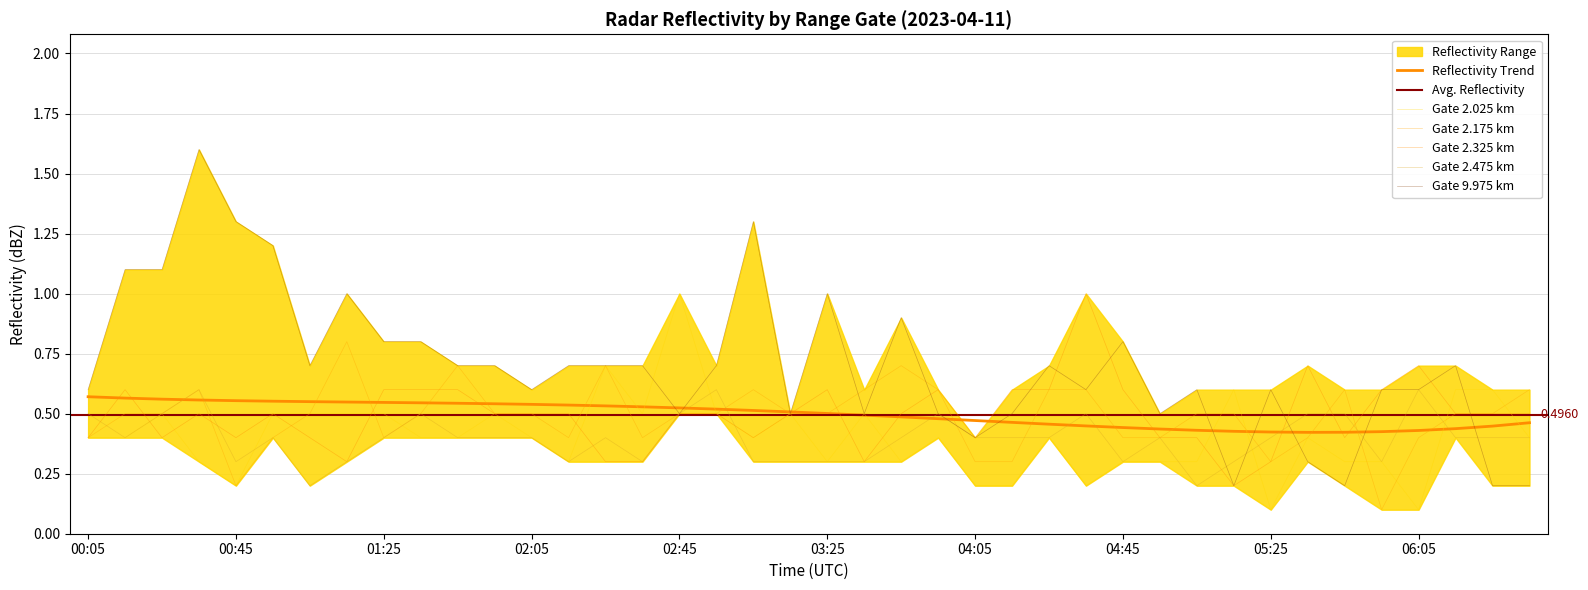

True or false: 2.475 has more than 0 interior local peaks.

True